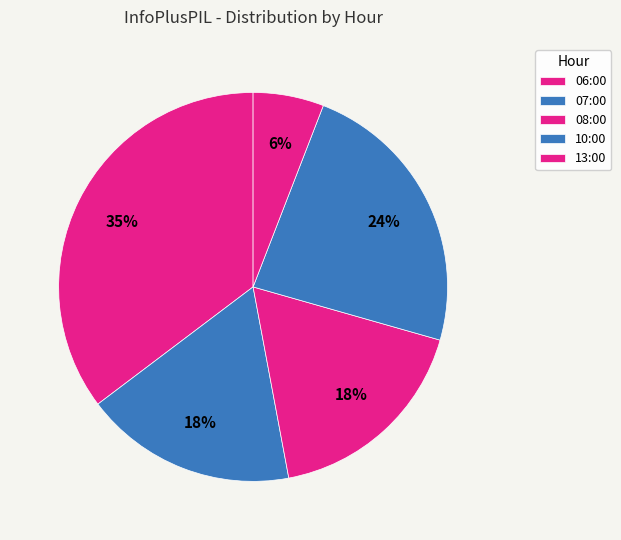

What percentage is the 06:00 slice, to the nearest percent?

35%